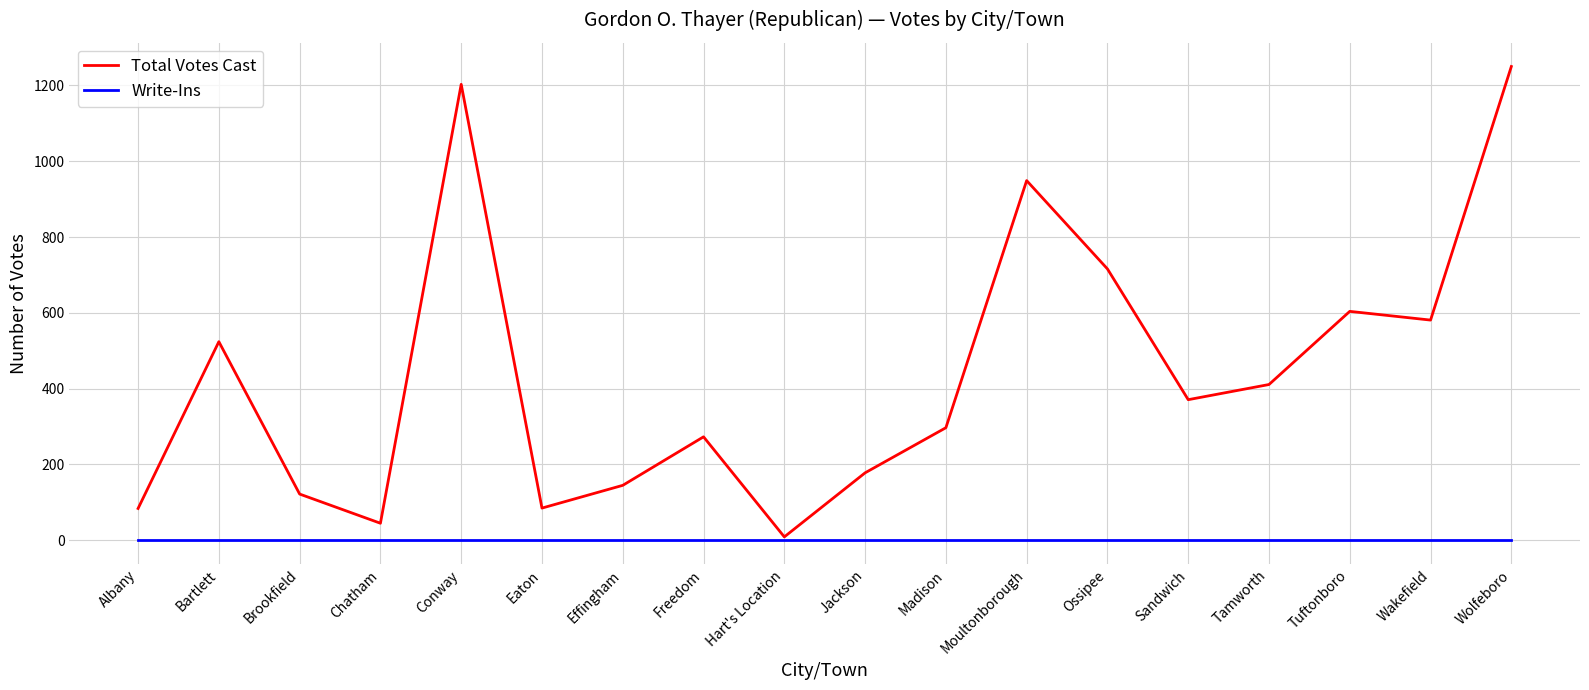

How many distinct data groups are displayed?

2